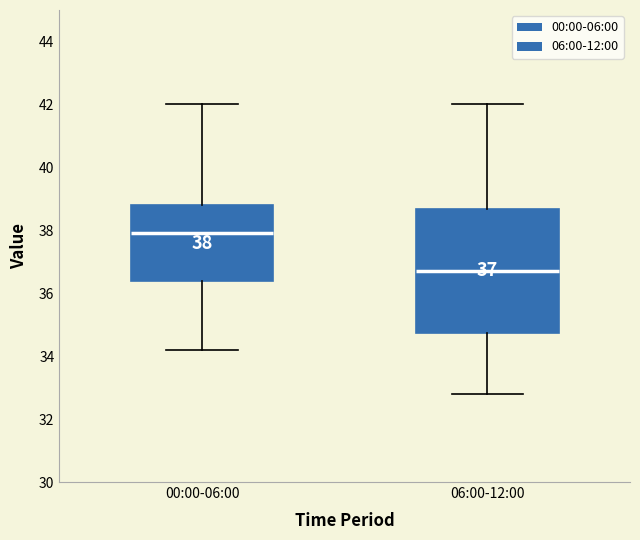

Which box's median line is the highest?

00:00-06:00